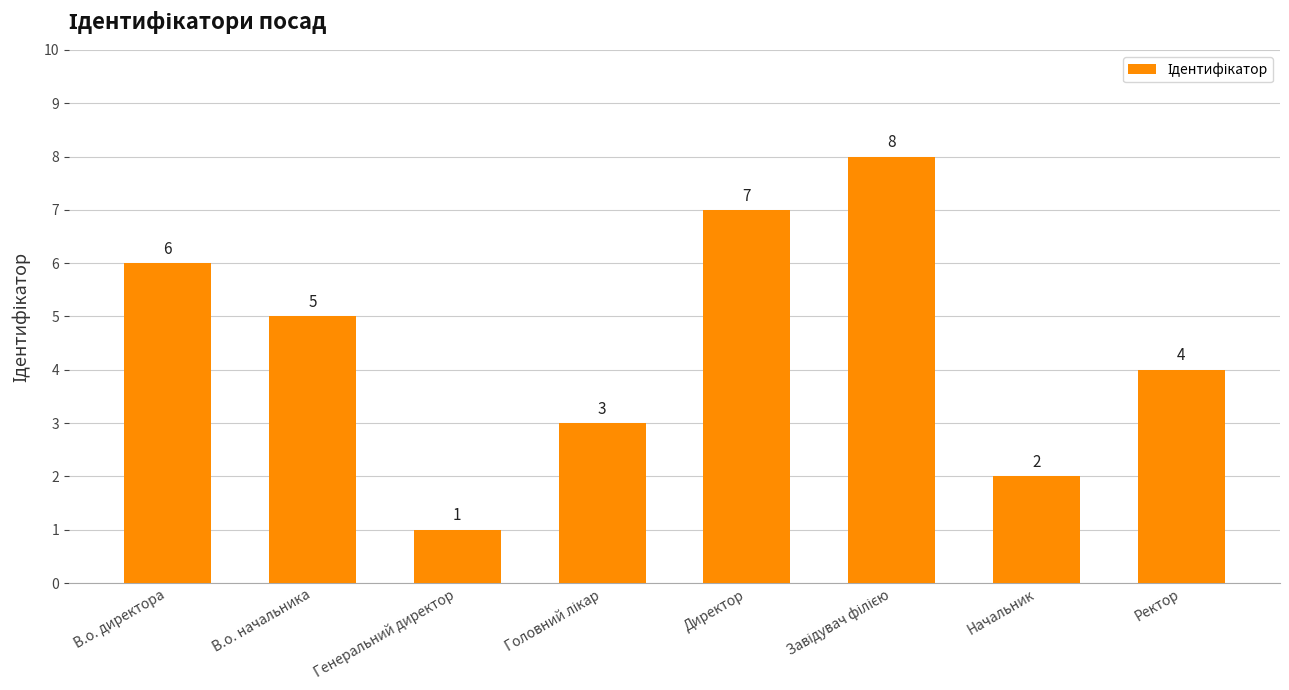

What is the maximum value shown in the chart?

8